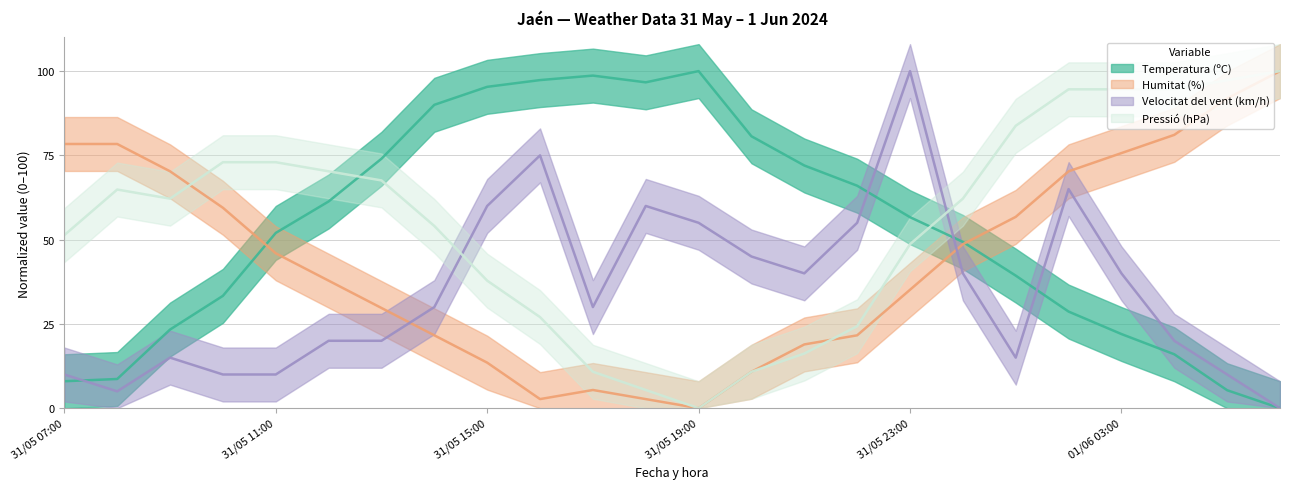

Reading left to right, extract all data points from this chart.

Temperatura (ºC): 31/05 07:00=8.0	31/05 08:00=8.7	31/05 09:00=23.3	31/05 10:00=33.3	31/05 11:00=52.0	31/05 12:00=61.3	31/05 13:00=74.0	31/05 14:00=90.0	31/05 15:00=95.3	31/05 16:00=97.3	31/05 17:00=98.7	31/05 18:00=96.7	31/05 19:00=100.0	31/05 20:00=80.7	31/05 21:00=72.0	31/05 22:00=66.0	31/05 23:00=56.7	01/06 00:00=49.3	01/06 01:00=39.3	01/06 02:00=28.7	01/06 03:00=22.0	01/06 04:00=16.0	01/06 05:00=5.3	01/06 06:00=0.0
Humitat (%): 31/05 07:00=78.4	31/05 08:00=78.4	31/05 09:00=70.3	31/05 10:00=59.5	31/05 11:00=45.9	31/05 12:00=37.8	31/05 13:00=29.7	31/05 14:00=21.6	31/05 15:00=13.5	31/05 16:00=2.7	31/05 17:00=5.4	31/05 18:00=2.7	31/05 19:00=0.0	31/05 20:00=10.8	31/05 21:00=18.9	31/05 22:00=21.6	31/05 23:00=35.1	01/06 00:00=48.6	01/06 01:00=56.8	01/06 02:00=70.3	01/06 03:00=75.7	01/06 04:00=81.1	01/06 05:00=91.9	01/06 06:00=100.0
Velocitat del vent (km/h): 31/05 07:00=10.0	31/05 08:00=5.0	31/05 09:00=15.0	31/05 10:00=10.0	31/05 11:00=10.0	31/05 12:00=20.0	31/05 13:00=20.0	31/05 14:00=30.0	31/05 15:00=60.0	31/05 16:00=75.0	31/05 17:00=30.0	31/05 18:00=60.0	31/05 19:00=55.0	31/05 20:00=45.0	31/05 21:00=40.0	31/05 22:00=55.0	31/05 23:00=100.0	01/06 00:00=40.0	01/06 01:00=15.0	01/06 02:00=65.0	01/06 03:00=40.0	01/06 04:00=20.0	01/06 05:00=10.0	01/06 06:00=0.0
Pressió (hPa): 31/05 07:00=51.4	31/05 08:00=64.9	31/05 09:00=62.2	31/05 10:00=73.0	31/05 11:00=73.0	31/05 12:00=70.3	31/05 13:00=67.6	31/05 14:00=54.1	31/05 15:00=37.8	31/05 16:00=27.0	31/05 17:00=10.8	31/05 18:00=5.4	31/05 19:00=0.0	31/05 20:00=10.8	31/05 21:00=16.2	31/05 22:00=24.3	31/05 23:00=48.6	01/06 00:00=62.2	01/06 01:00=83.8	01/06 02:00=94.6	01/06 03:00=94.6	01/06 04:00=94.6	01/06 05:00=97.3	01/06 06:00=100.0